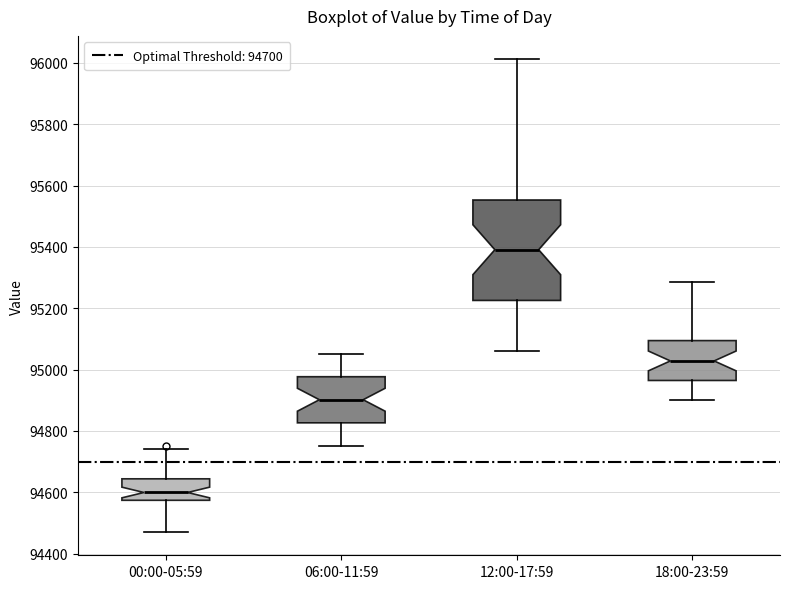

Reading left to right, transcribe this box plot: for each box, give where its median line is, the range the box spans, and where its two whiskers end, as read against the y-axis. The values are not printed on the chart, so give them approximately, as read against the axis.

00:00-05:59: median 94600, box 94580 to 94640, whiskers 94480 to 94740
06:00-11:59: median 94900, box 94820 to 94980, whiskers 94760 to 95060
12:00-17:59: median 95400, box 95220 to 95560, whiskers 95060 to 96020
18:00-23:59: median 95020, box 94960 to 95100, whiskers 94900 to 95280